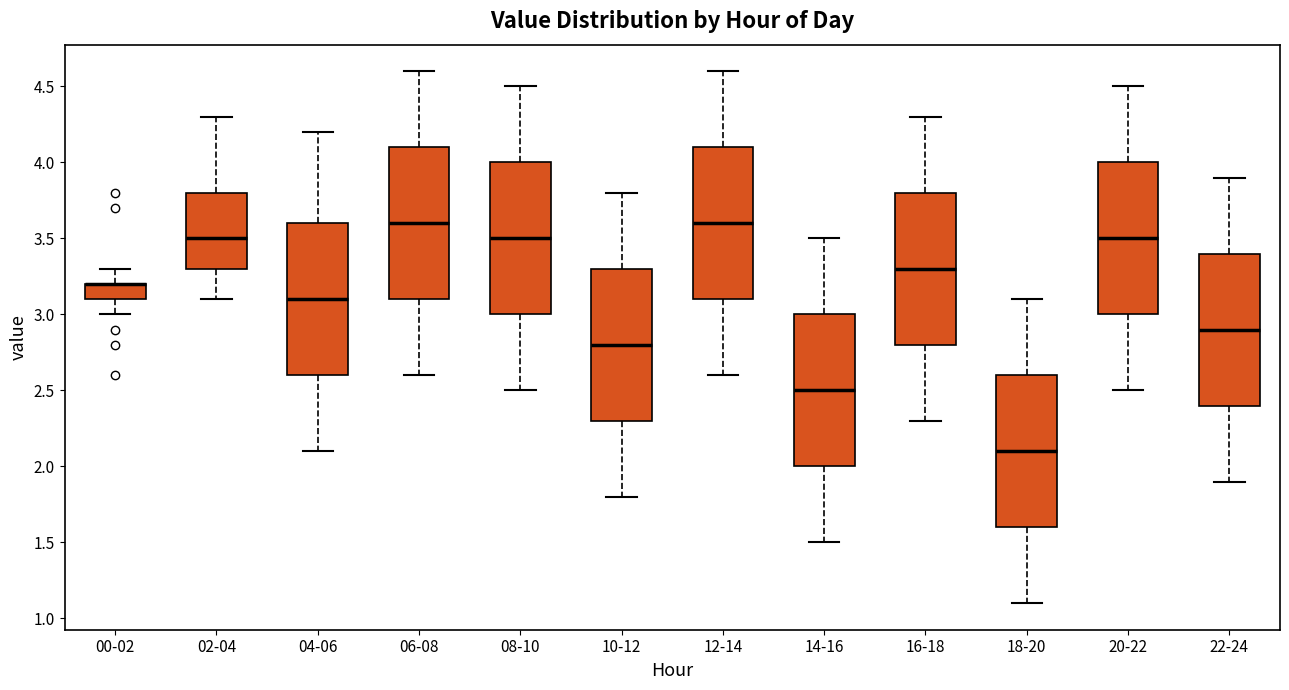

Reading left to right, transcribe this box plot: for each box, give where its median line is, the range the box spans, and where its two whiskers end, as read against the y-axis. The values are not printed on the chart, so give them approximately, as read against the axis.

00-02: median 3.2 (drawn on the box's upper edge), box 3.1 to 3.2, whiskers 3.0 to 3.3
02-04: median 3.5, box 3.3 to 3.8, whiskers 3.1 to 4.3
04-06: median 3.1, box 2.6 to 3.6, whiskers 2.1 to 4.2
06-08: median 3.6, box 3.1 to 4.1, whiskers 2.6 to 4.6
08-10: median 3.5, box 3.0 to 4.0, whiskers 2.5 to 4.5
10-12: median 2.8, box 2.3 to 3.3, whiskers 1.8 to 3.8
12-14: median 3.6, box 3.1 to 4.1, whiskers 2.6 to 4.6
14-16: median 2.5, box 2.0 to 3.0, whiskers 1.5 to 3.5
16-18: median 3.3, box 2.8 to 3.8, whiskers 2.3 to 4.3
18-20: median 2.1, box 1.6 to 2.6, whiskers 1.1 to 3.1
20-22: median 3.5, box 3.0 to 4.0, whiskers 2.5 to 4.5
22-24: median 2.9, box 2.4 to 3.4, whiskers 1.9 to 3.9